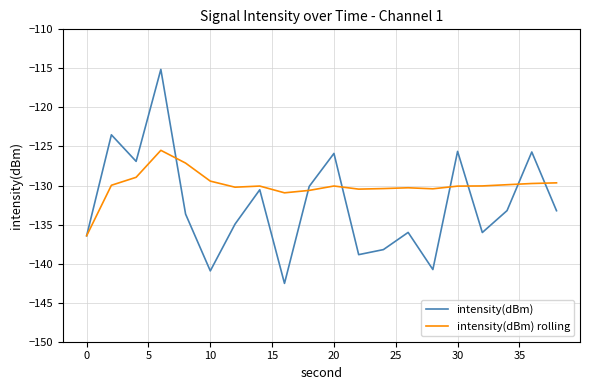

Which series has the largest total across all categories?

intensity(dBm) rolling